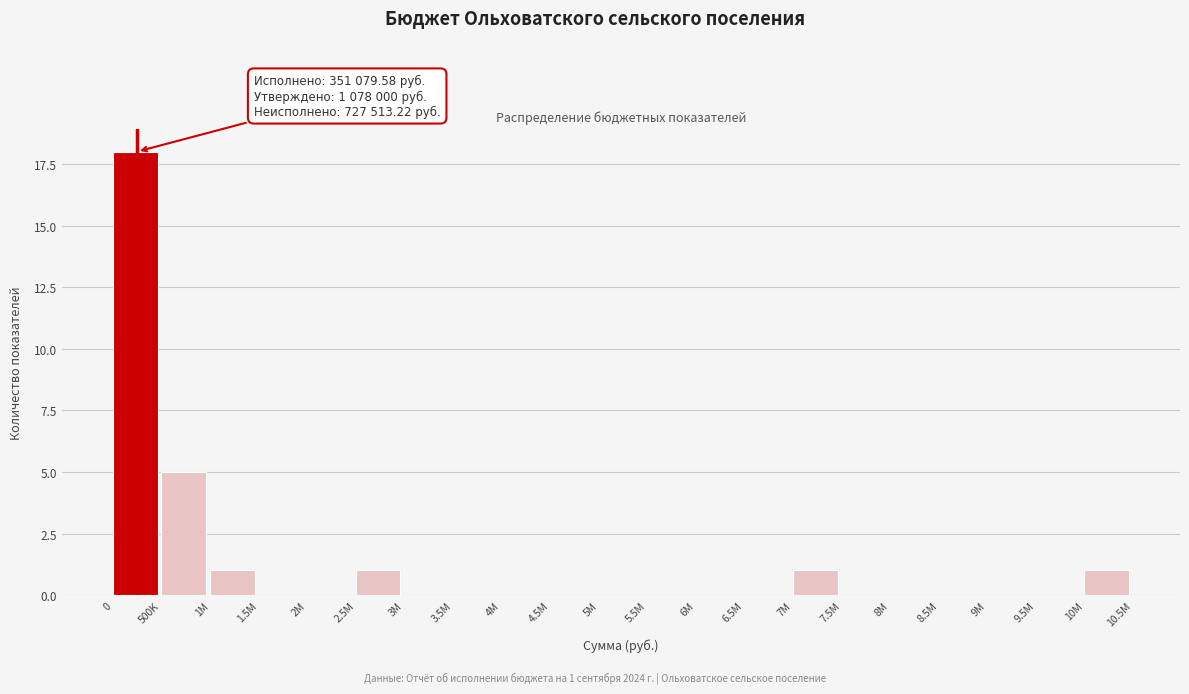

Reading left to right, transcribe all the data shown in this chart.

0=18	500K=5	1M=1	1.5M=0	2M=0	2.5M=1	3M=0	3.5M=0	4M=0	4.5M=0	5M=0	5.5M=0	6M=0	6.5M=0	7M=1	7.5M=0	8M=0	8.5M=0	9M=0	9.5M=0	10M=1